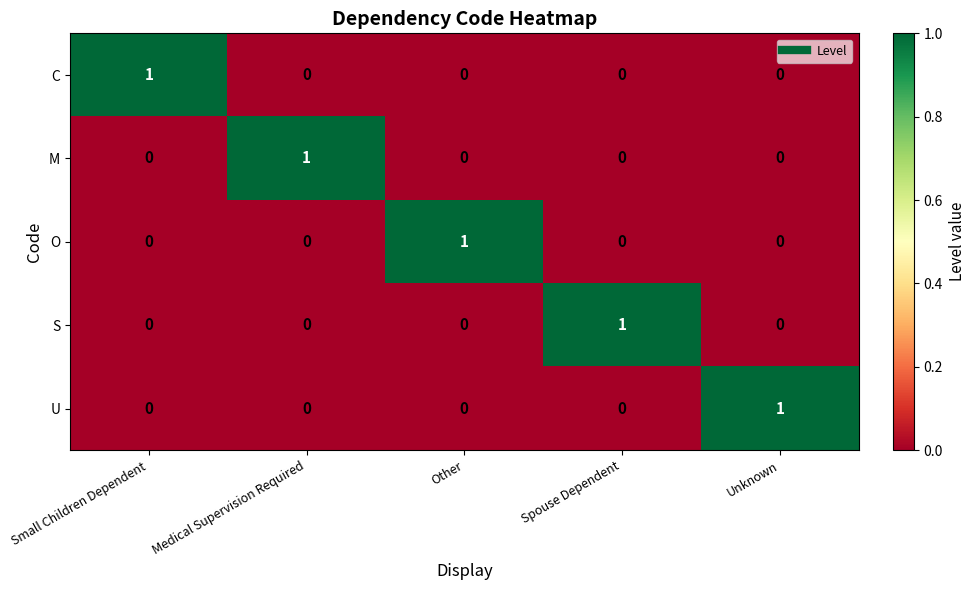

Is it true that S equals 0 at Small Children Dependent?

True